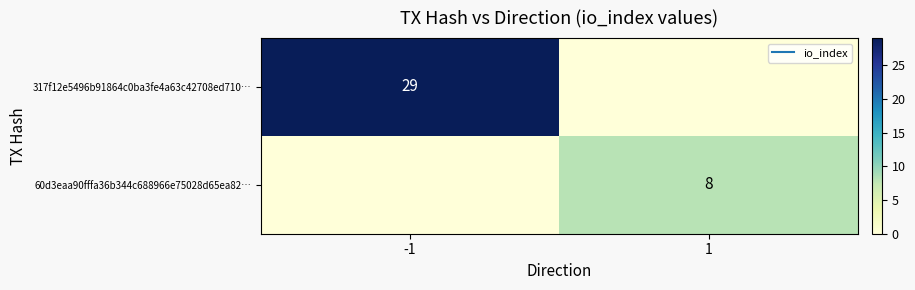

What value does the 60d3eaa90fffa36b344c688966e75028d65ea82… series have at 1?

8